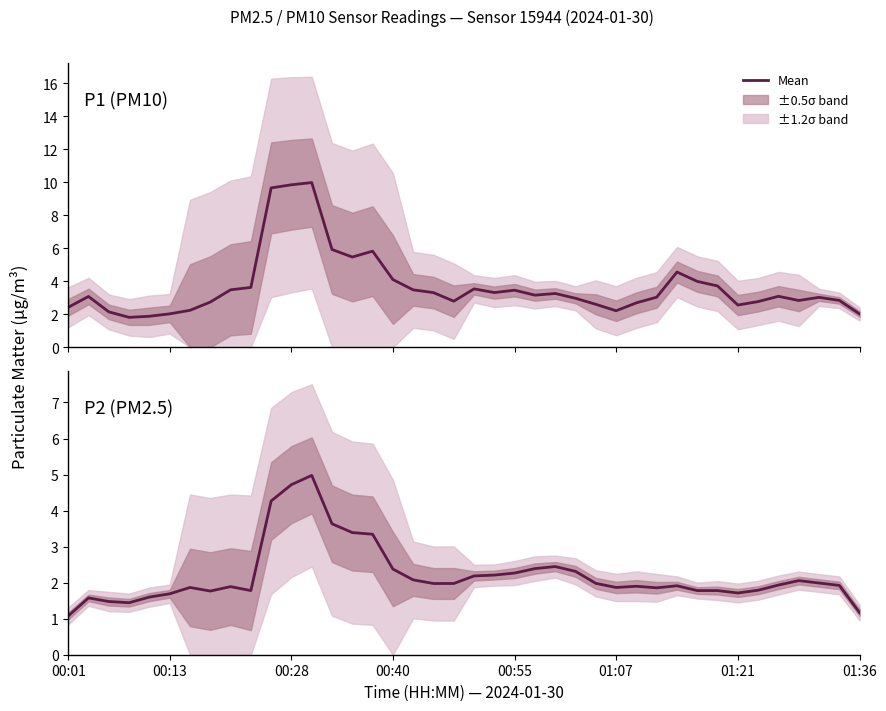

True or false: P1 (PM10) and P2 (PM2.5) intersect in this chart.

False